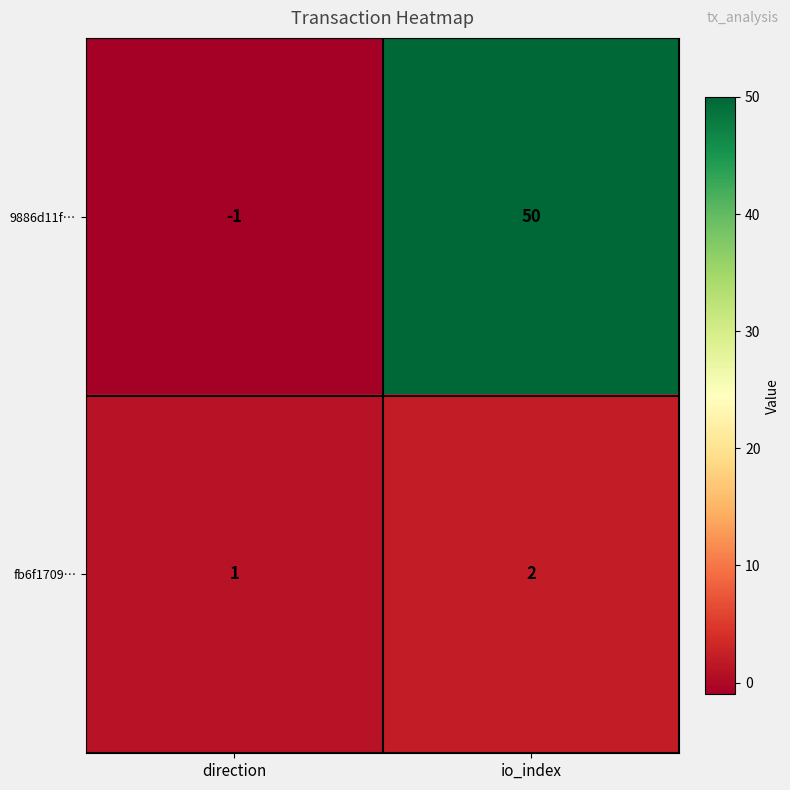

Reading right to left, what are all the values shown in this chart?

9886d11f…: 50	-1
fb6f1709…: 2	1